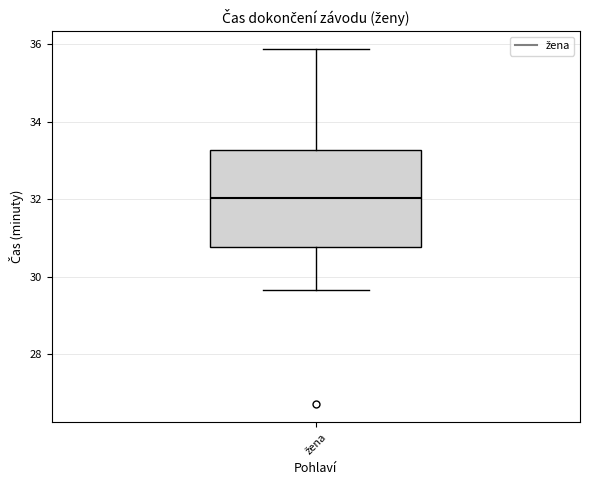

Where is the lower edge of the box for žena on the y-axis? The values are not printed on the chart, so give them approximately, as read against the axis.

30.8